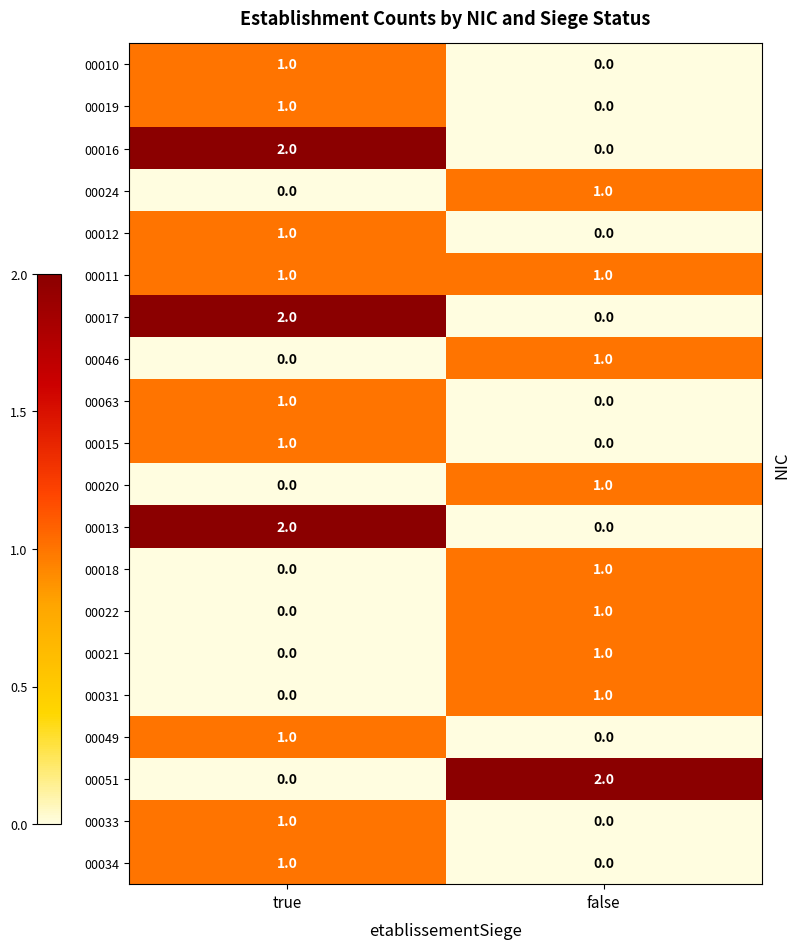

At which label is 00015 closest to 0?

false